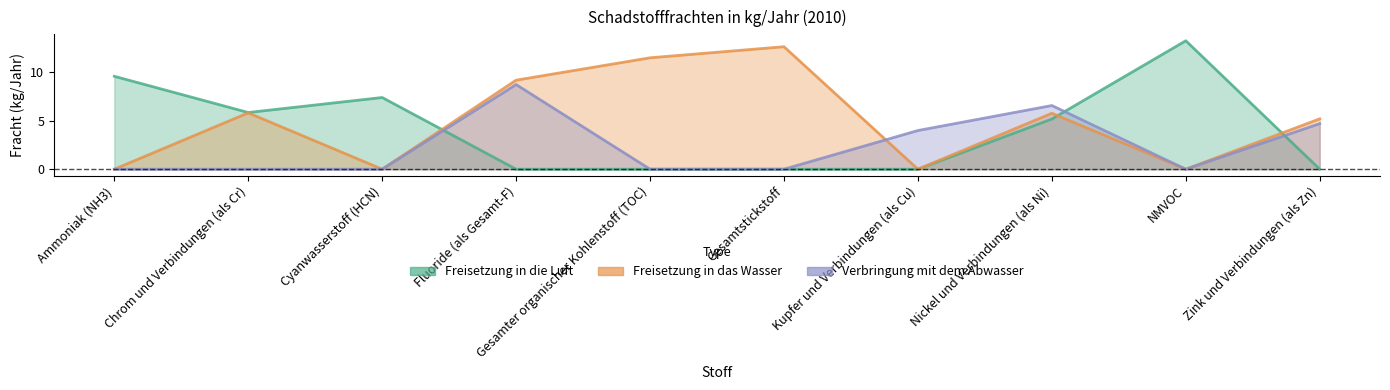

True or false: Freisetzung in die Luft has more than 0 points higher than both neighbors.

True